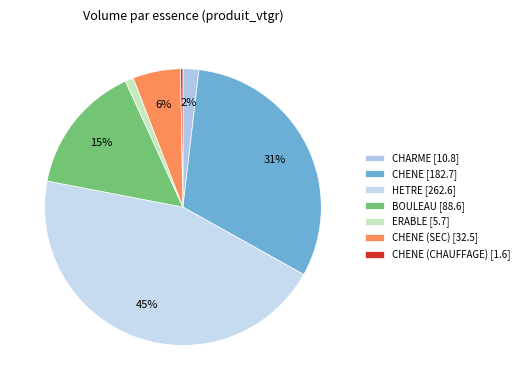

To the nearest percent, what is the difference between the largest and smallest slice percentages?

45%